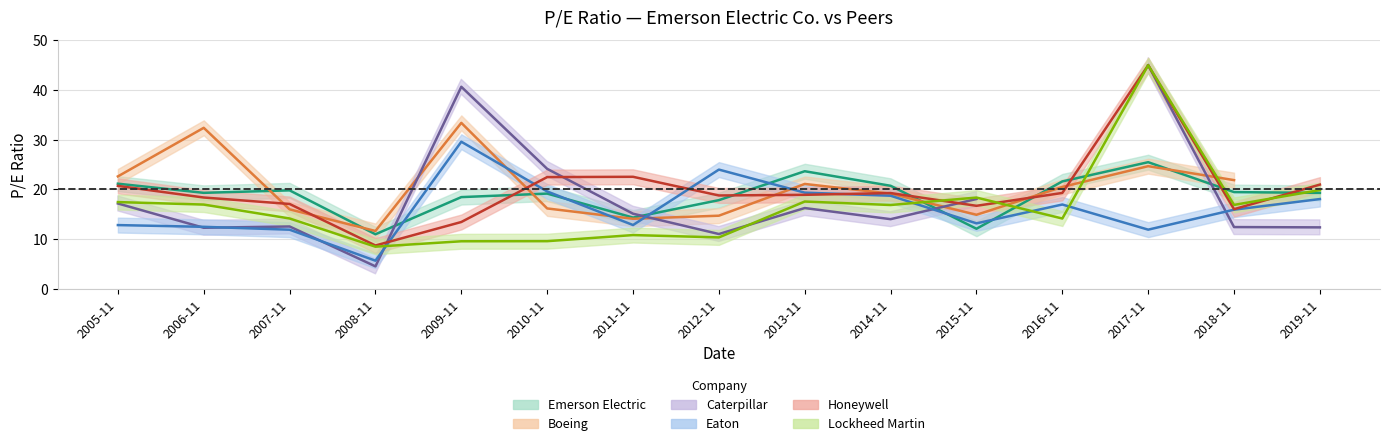

The lockheed series shows 67.0 at 2017-11. True or false?

False